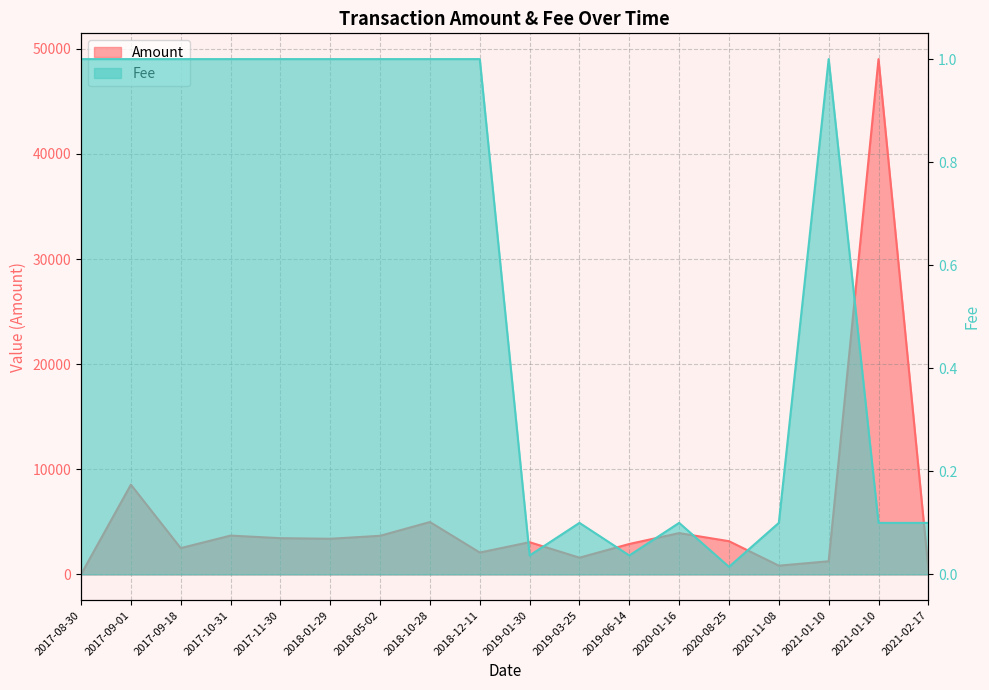

What value does the Fee series have at 2017-10-31?

1.0